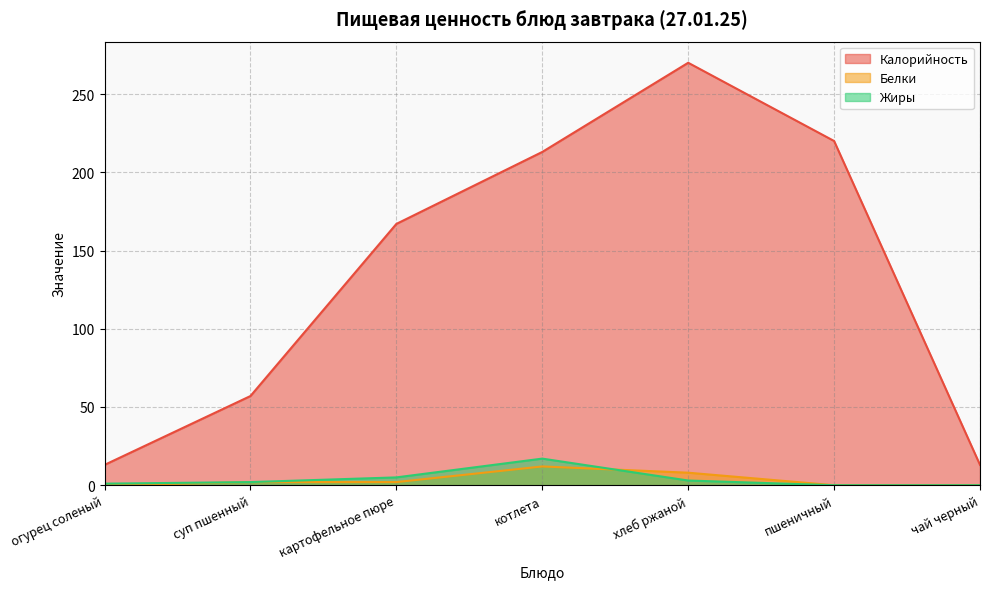

Count the number of categories in the chart.

7